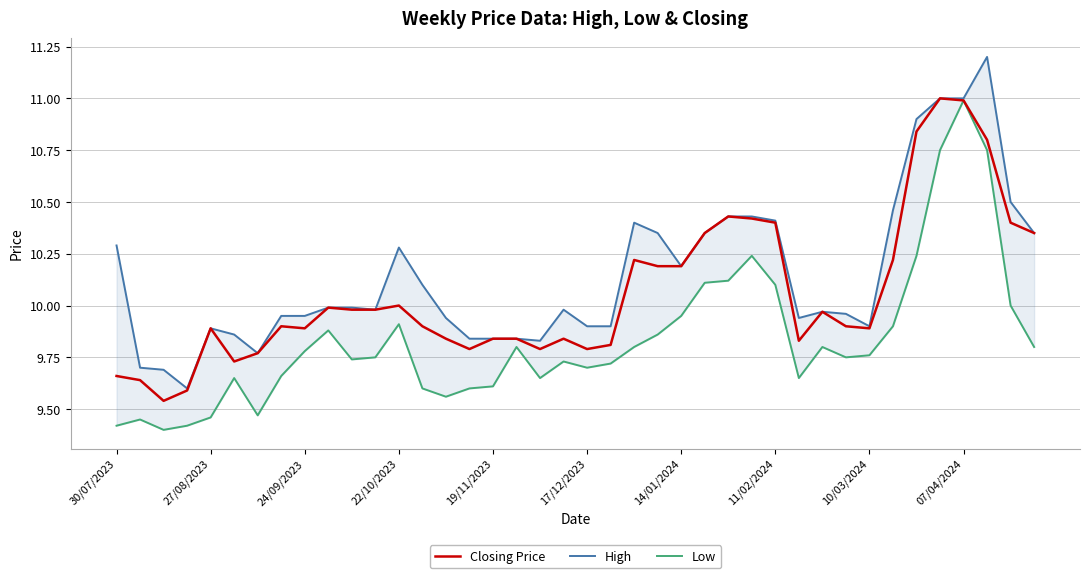

The Closing Price series shows 9.9 at 10/03/2024. True or false?

True